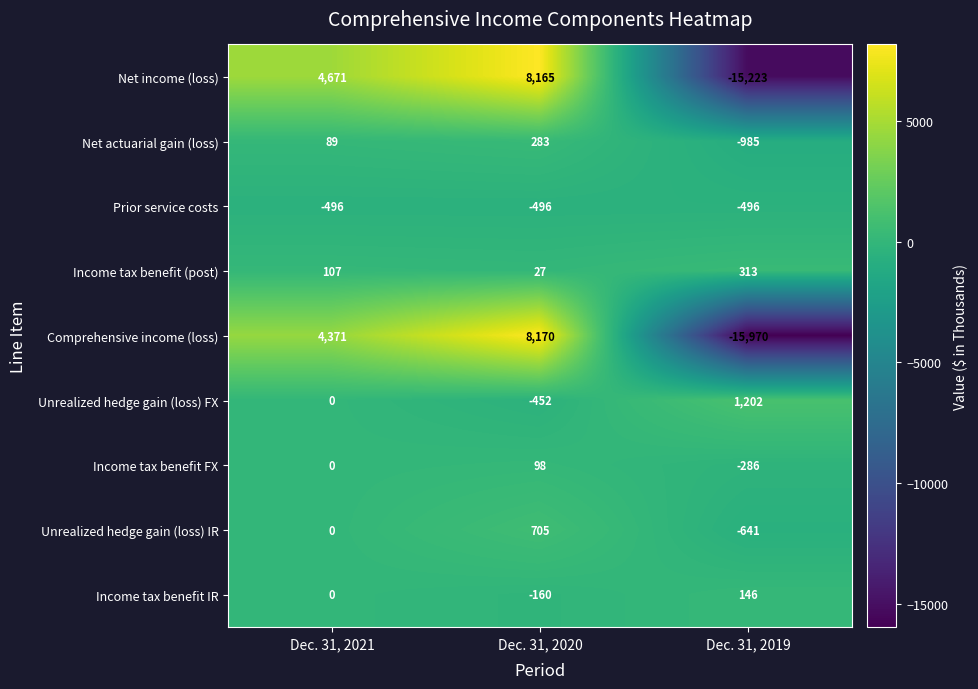

At which category does the chart reach its minimum across all series?

Dec. 31, 2019